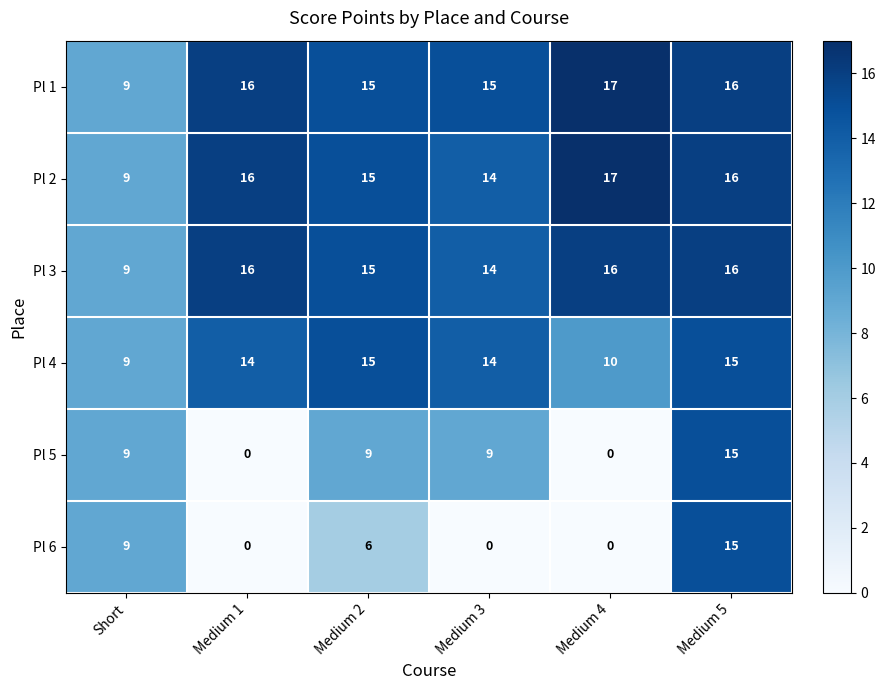

Between Medium 1 and Medium 2, which series saw the biggest shift?

Pl 5